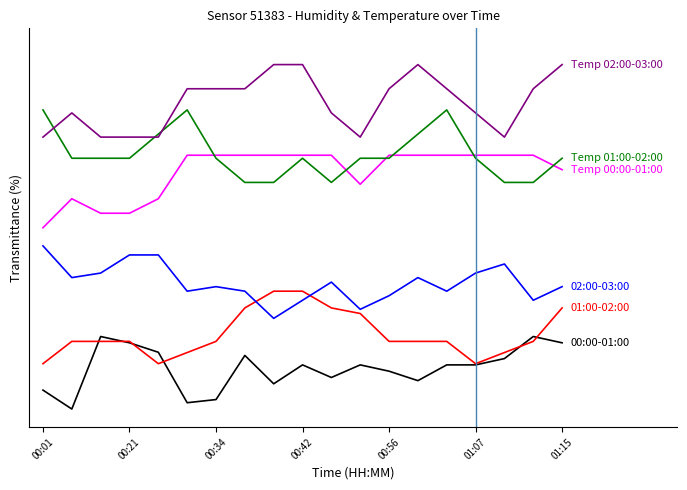

Does the chart display data point markers on the line(s)?

No